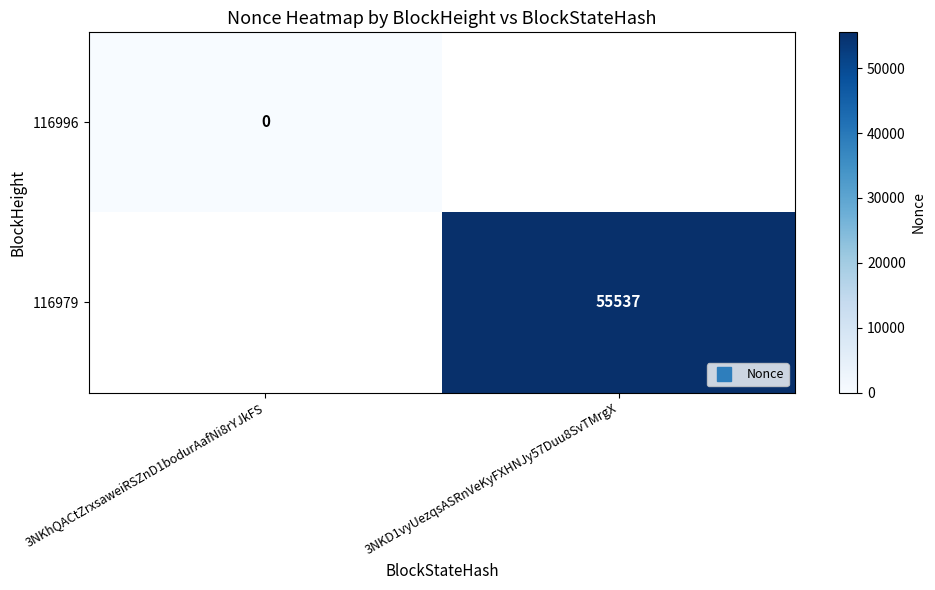

Rank the series at 3NKD1vyUezqsASRnVeKyFXHNJy57Duu8SvTMrgX from highest to lowest value.

116996, 116979